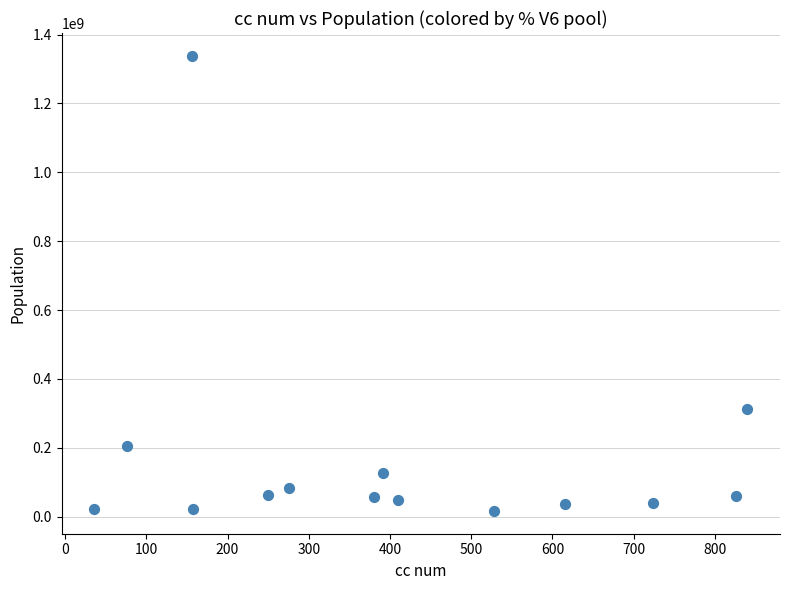

What Y value in the scatter plot is closest to 677610477?

314025354